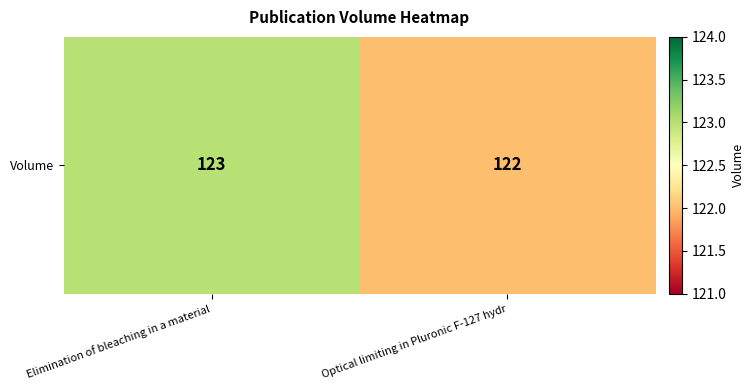

The chart shows a value of 123 at Elimination of bleaching in a material. True or false?

True